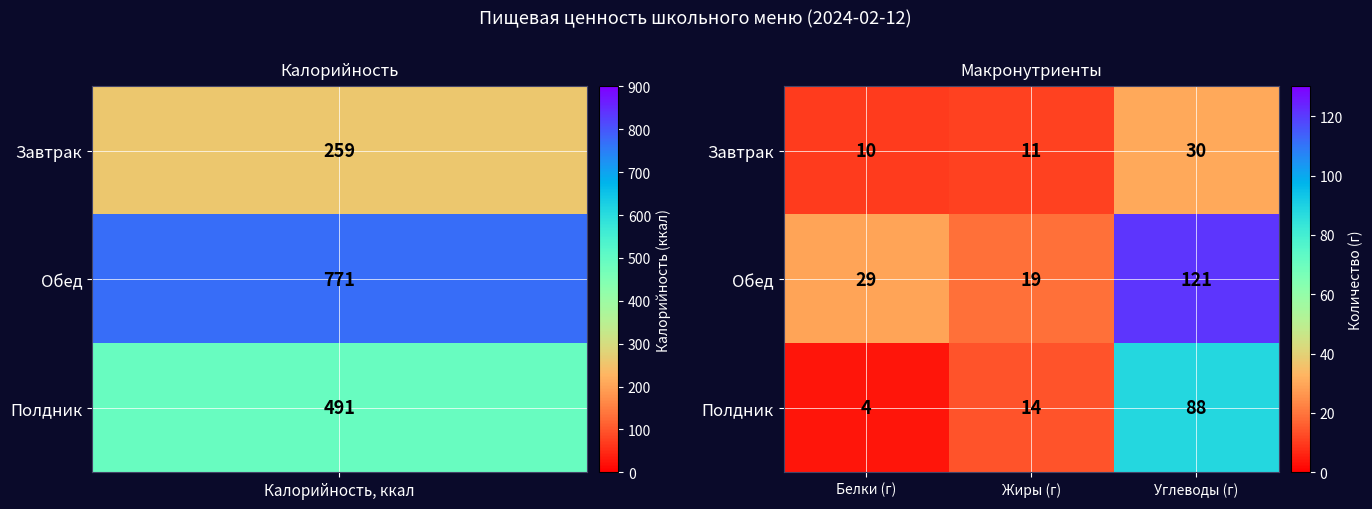

At which category is the sum across all series the highest?

Углеводы (г)